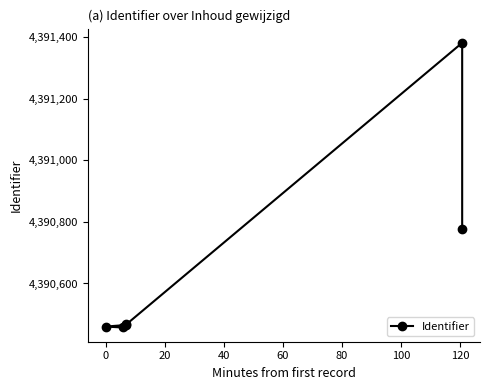

Approximately how many times larger is the value at 40 compared to 80?

1.0